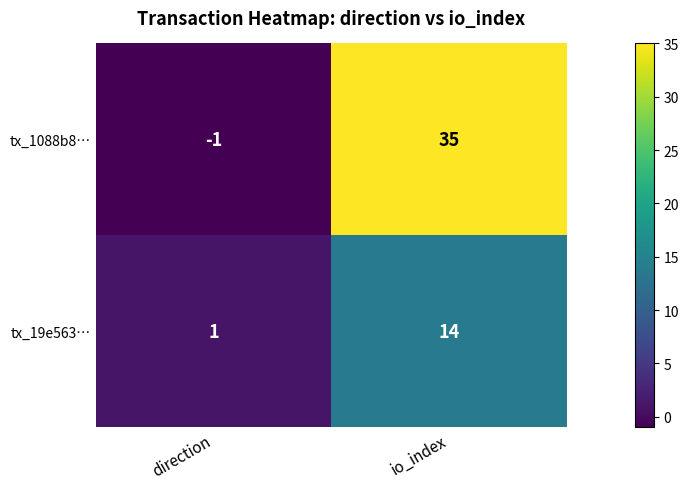

List the series in order of their overall mean, highest first.

tx_1088b8…, tx_19e563…